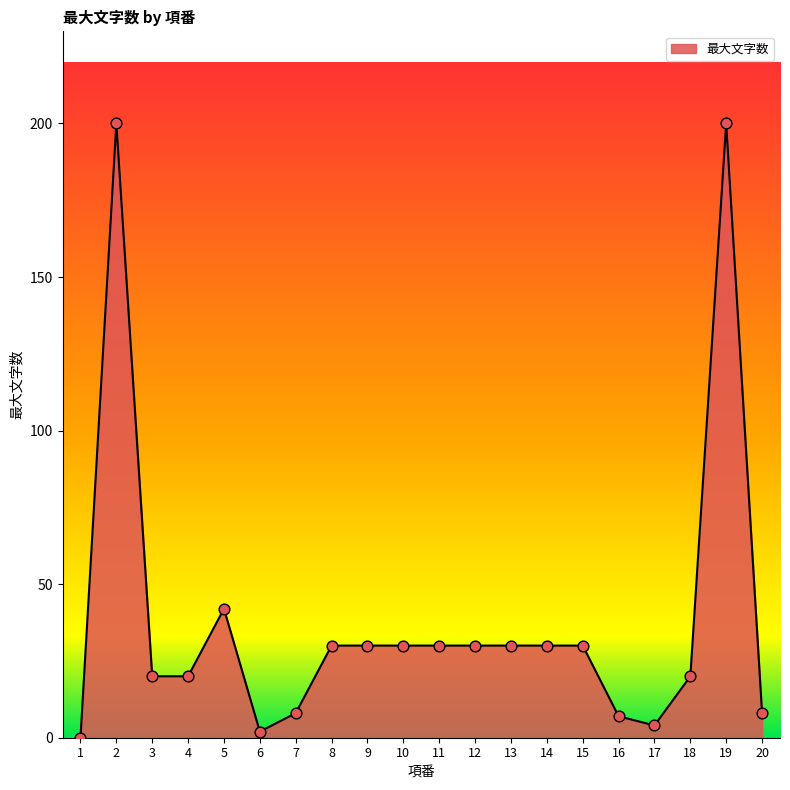

What is the change in value from 7 to 9?

+22